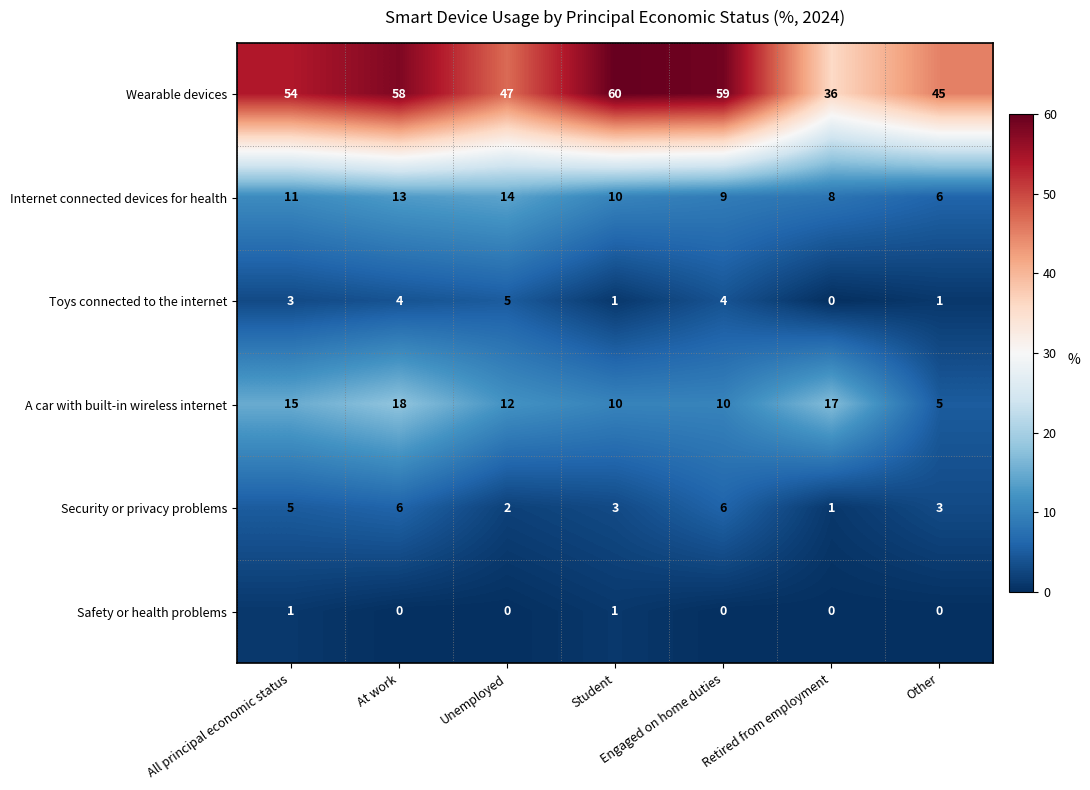

Which series has the largest range (max minus min)?

Wearable devices